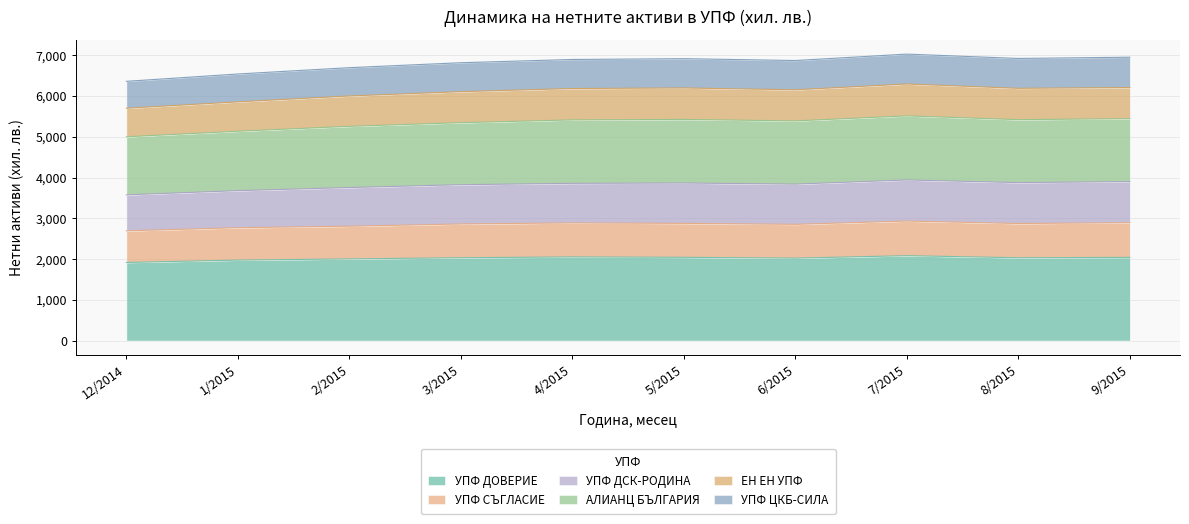

In УПФ ДОВЕРИЕ, how many points are higher than both neighbors (excluding endpoints)?

2